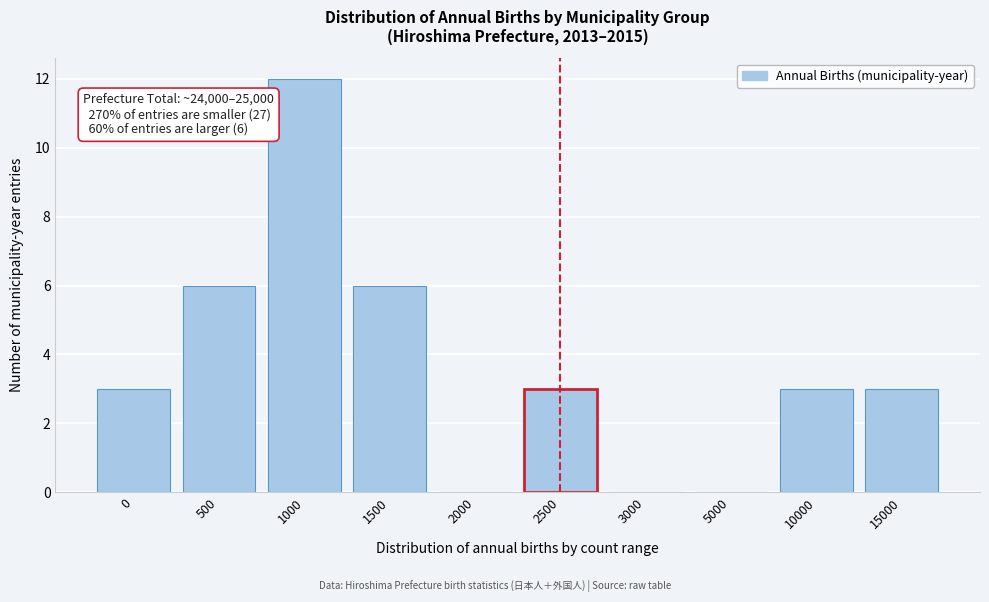

Reading left to right, list all the values displayed in this chart.

0=3	500=6	1000=12	1500=6	2000=0	2500=3	3000=0	5000=0	10000=3	15000=3